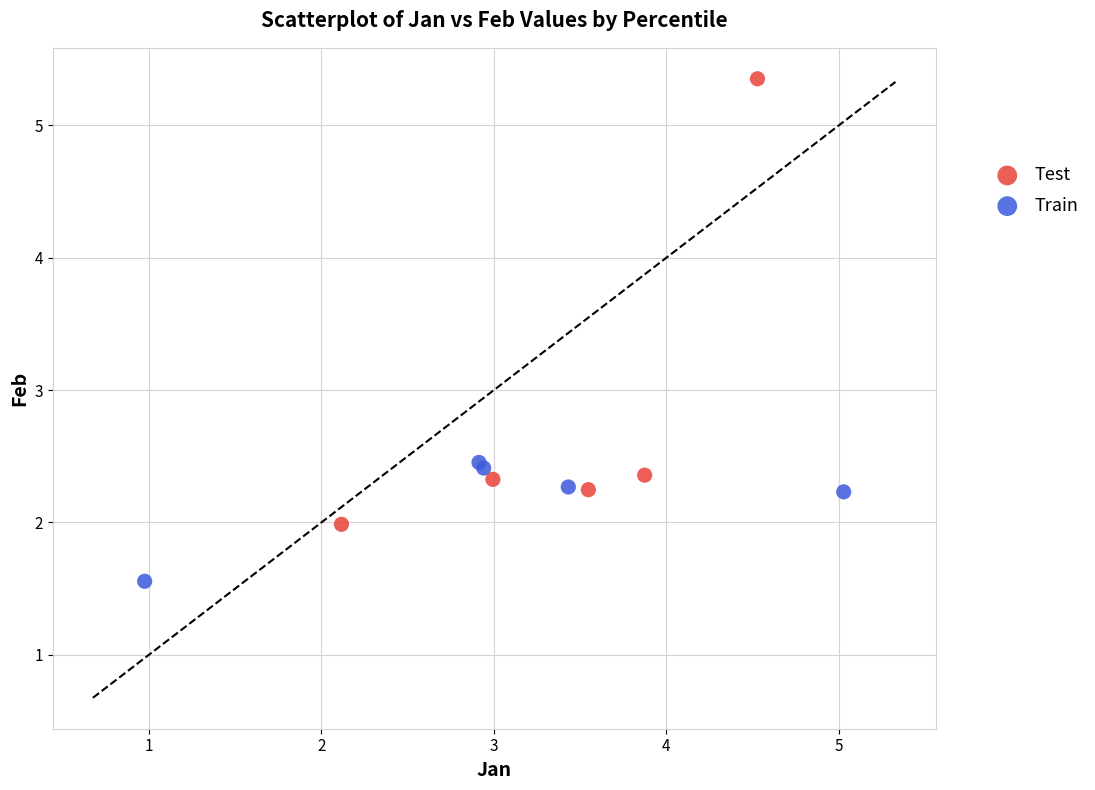

Which series contains the lowest Y value?

Train